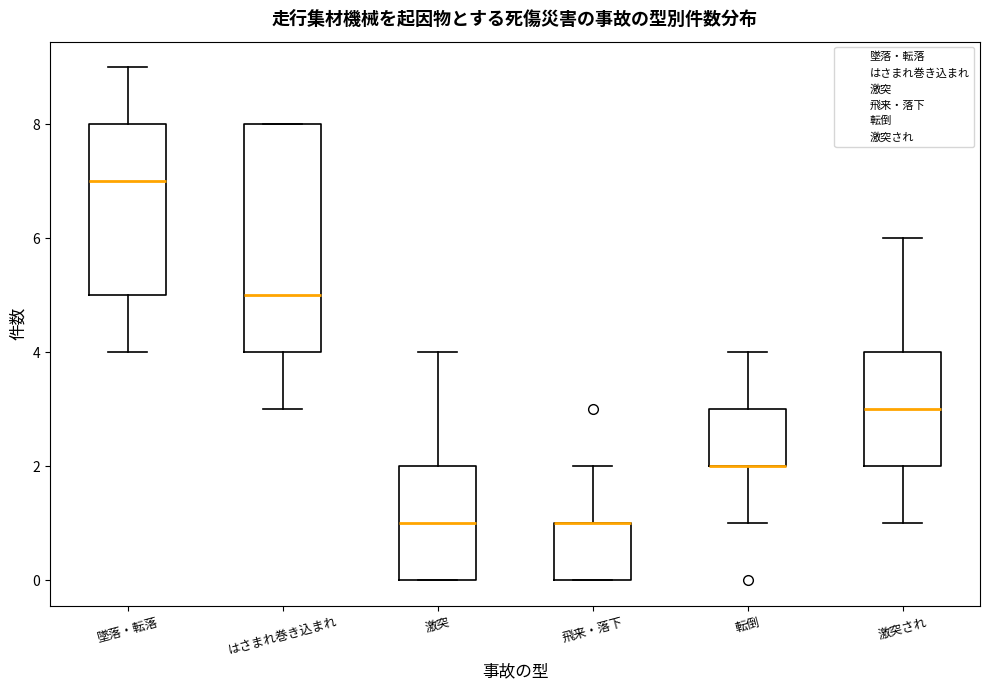

Reading left to right, read every box against the y-axis: the position of its median line, the range the box covers, and the ends of its whiskers. The values are not printed on the chart, so give them approximately, as read against the axis.

墜落・転落: median 7, box 5 to 8, whiskers 4 to 9
はさまれ巻き込まれ: median 5, box 4 to 8, whiskers 3 to 8
激突: median 1, box 0 to 2, whiskers 0 to 4
飛来・落下: median 1 (drawn on the box's upper edge), box 0 to 1, whiskers 0 to 2
転倒: median 2 (drawn on the box's lower edge), box 2 to 3, whiskers 1 to 4
激突され: median 3, box 2 to 4, whiskers 1 to 6